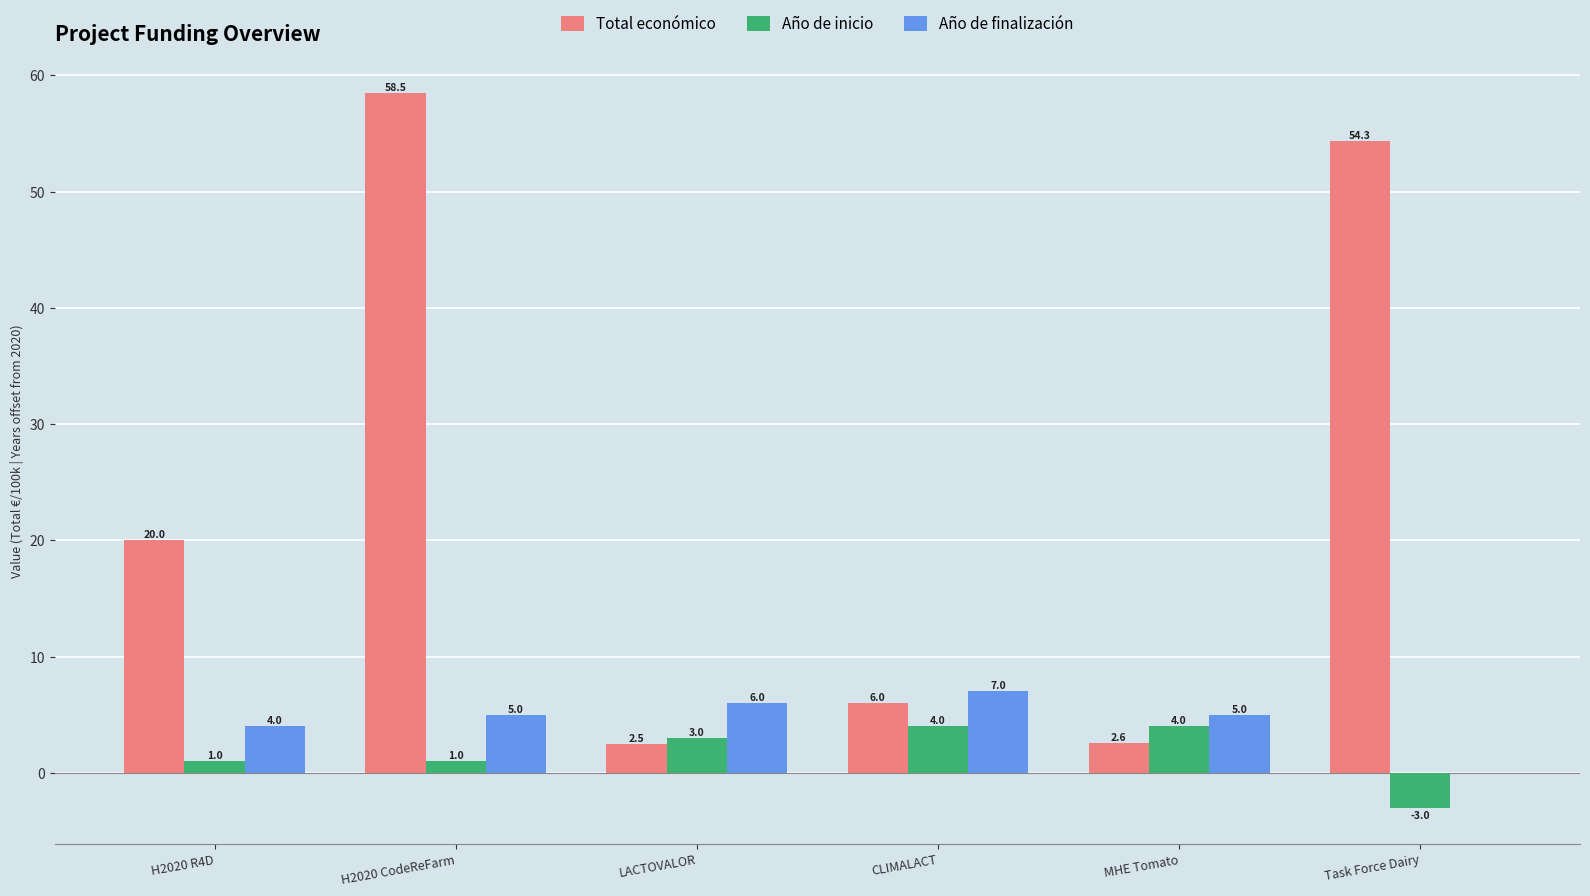

Which category has the highest value across all series?

H2020 CodeReFarm